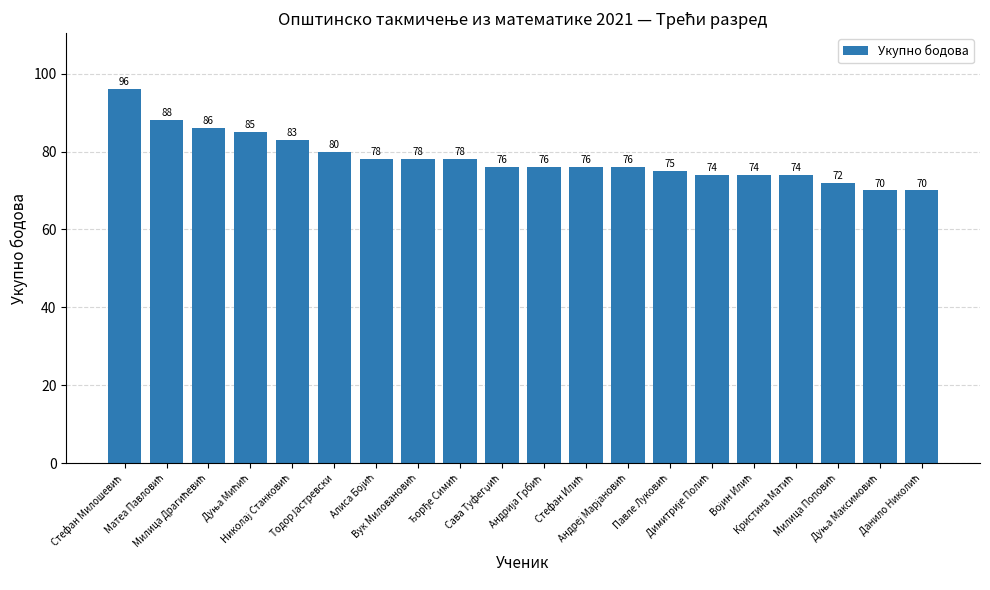

What is the difference between the maximum and second lowest values?

26